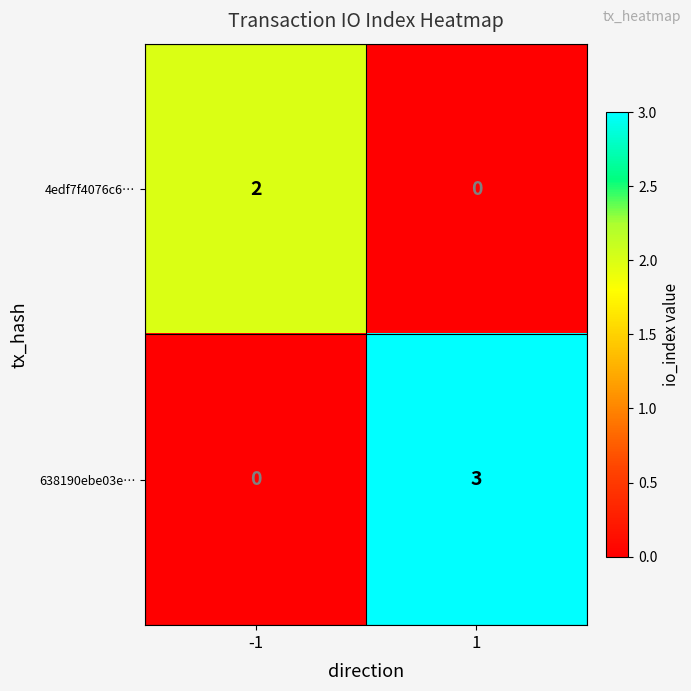

What is the total value across all series at 1?

3